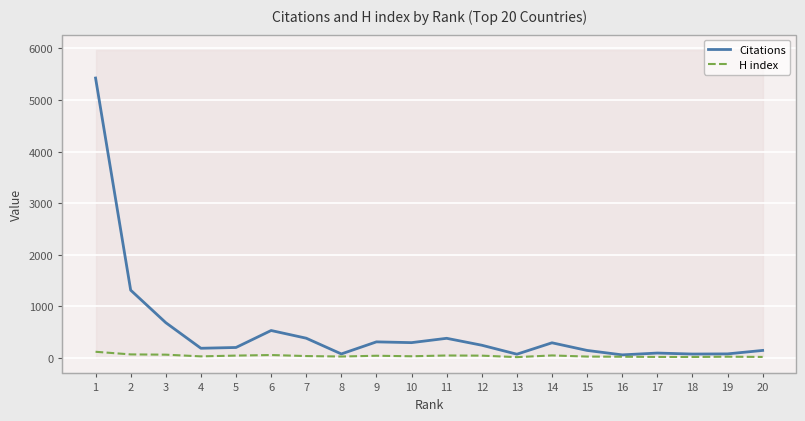

True or false: H index and Citations cross at least once.

False